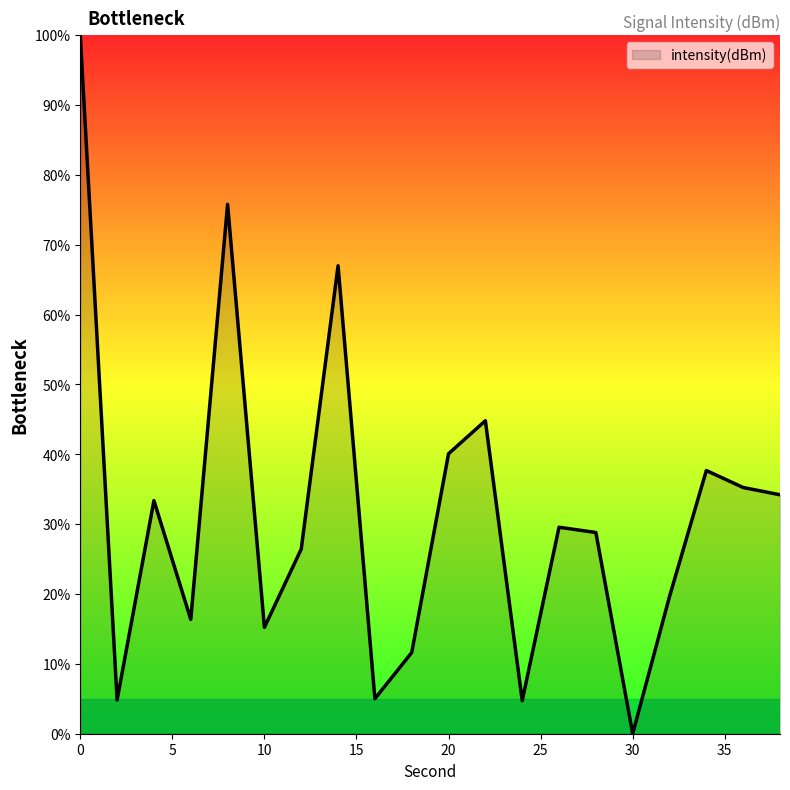

True or false: there are more than 0 points higher than both neighbors.

True